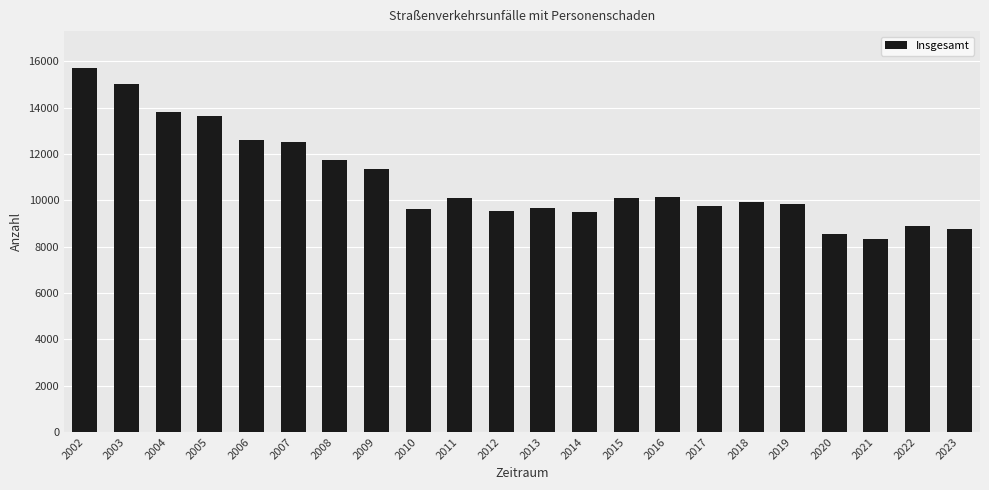

What is the difference between the maximum and minimum values?

7409